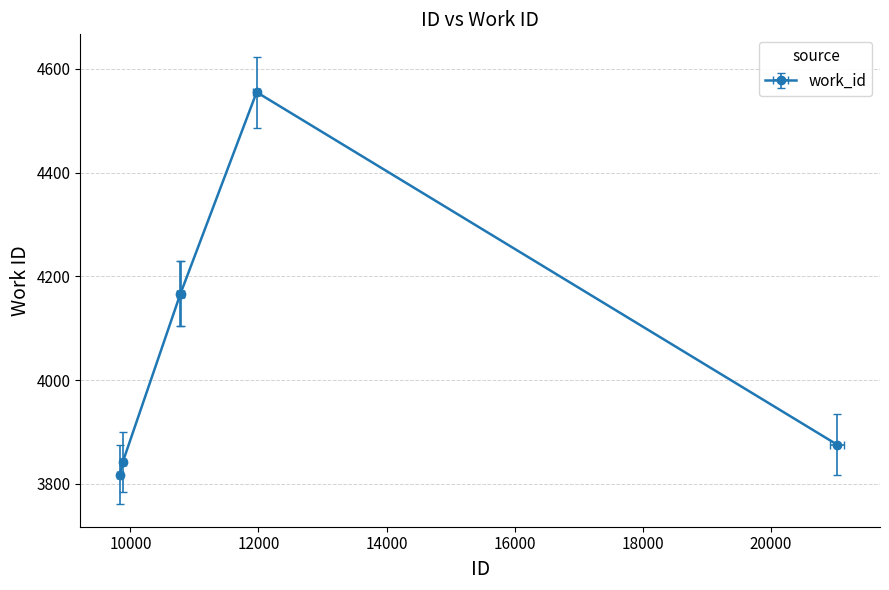

Reading right to left, extract all data points from this chart.

21031=3876	11971=4555	10783=4167	10782=4167	9883=3843	9836=3818